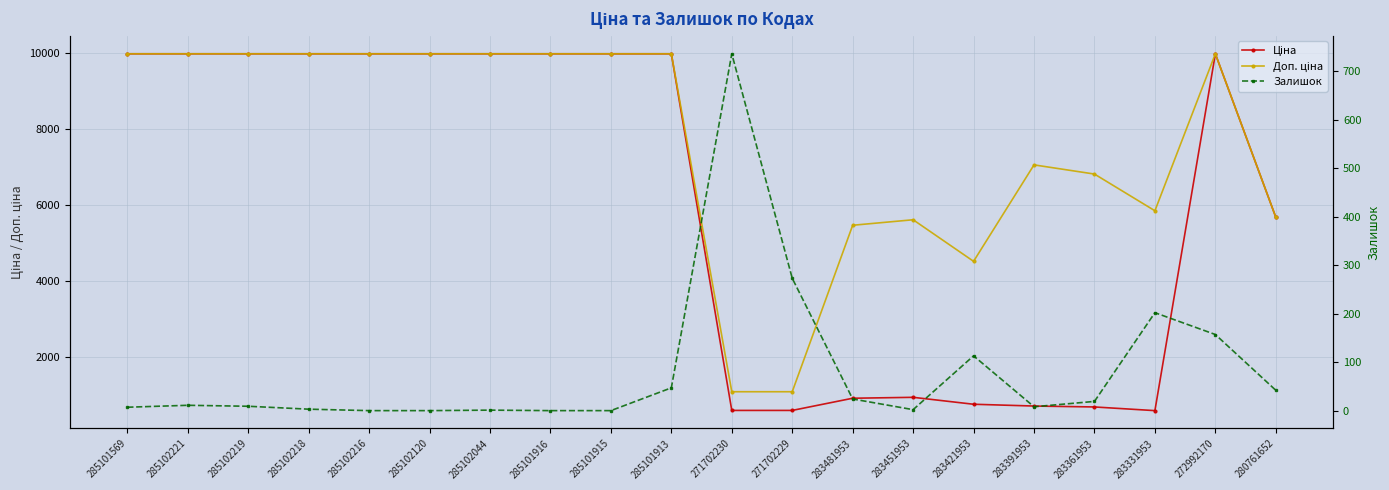

Where is the first local maximum for Ціна?

283451953